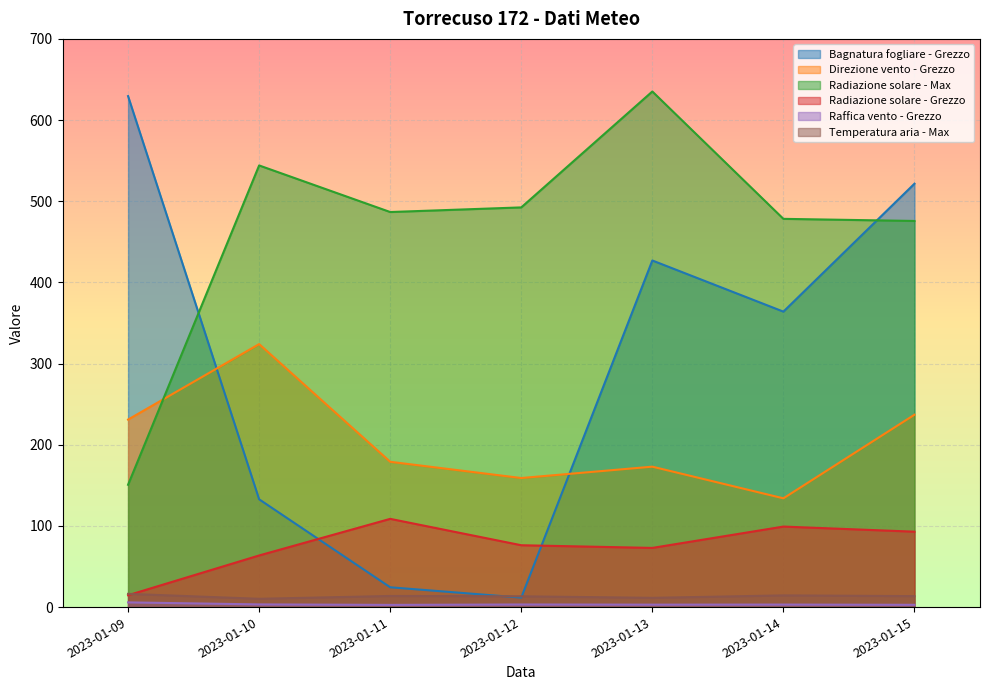

At which category does the chart reach its minimum across all series?

2023-01-11